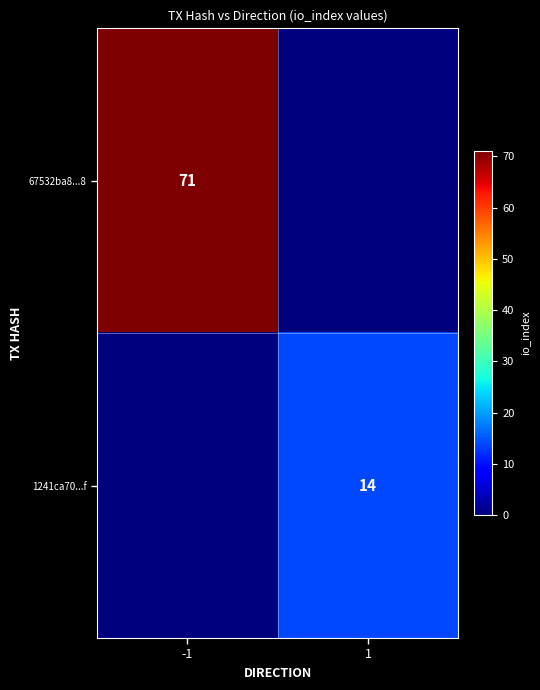

What is the difference between the highest and lowest values at -1?

71